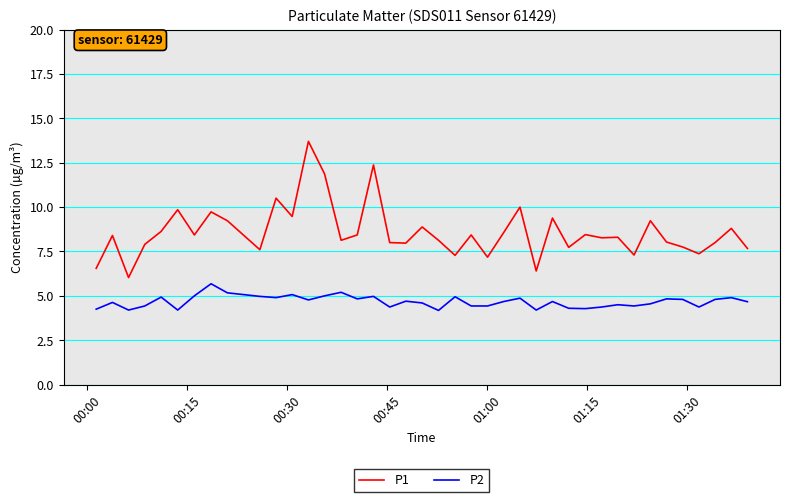

True or false: P1 and P2 intersect in this chart.

False